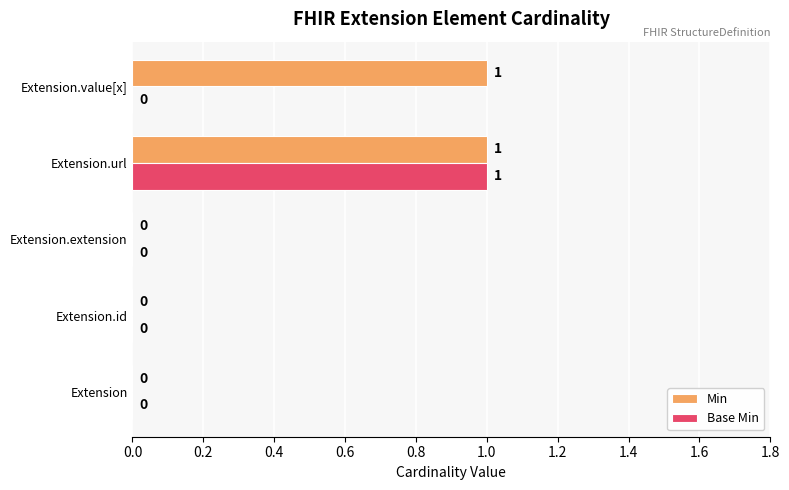

True or false: Base Min has a value of 0 at Extension.extension.

True